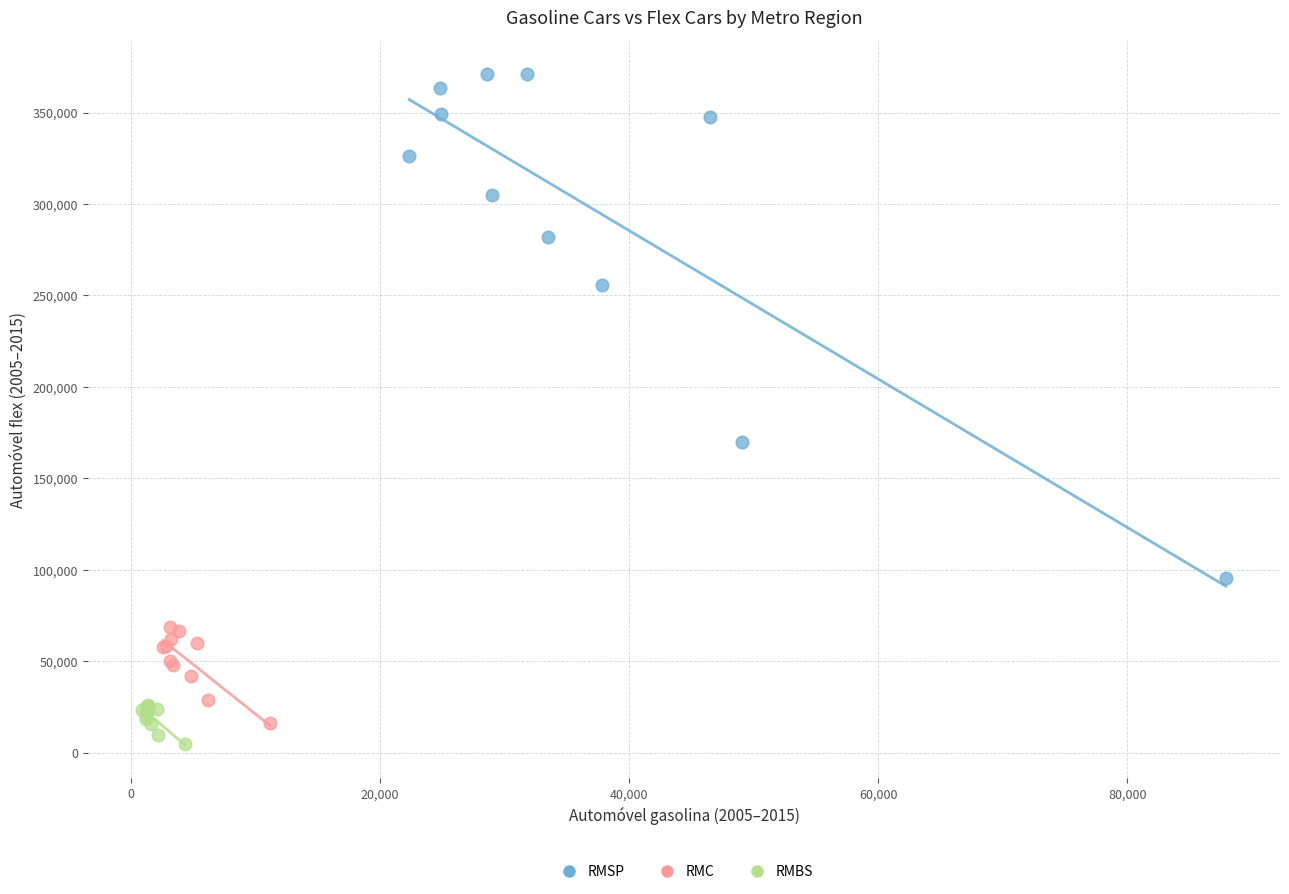

Which series reaches the maximum Y coordinate?

RMSP